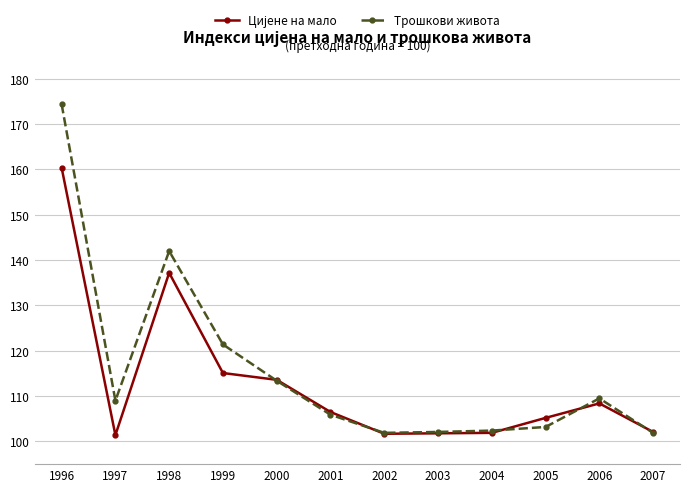

Which category has the highest value across all series?

1996